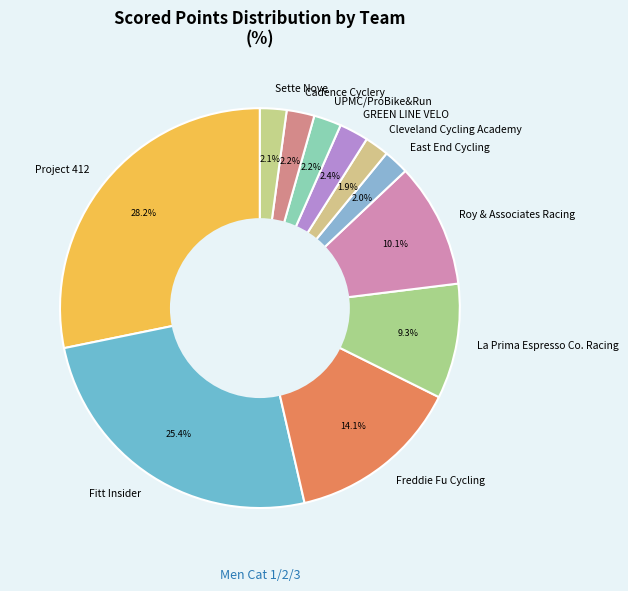

How many segments does this pie chart have?

11